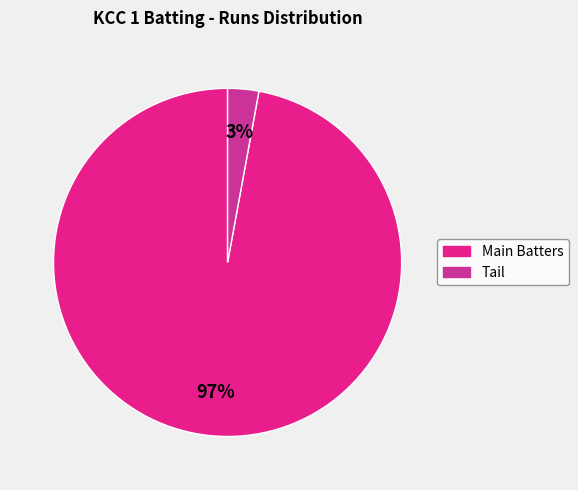

Count the number of slices in the pie.

2